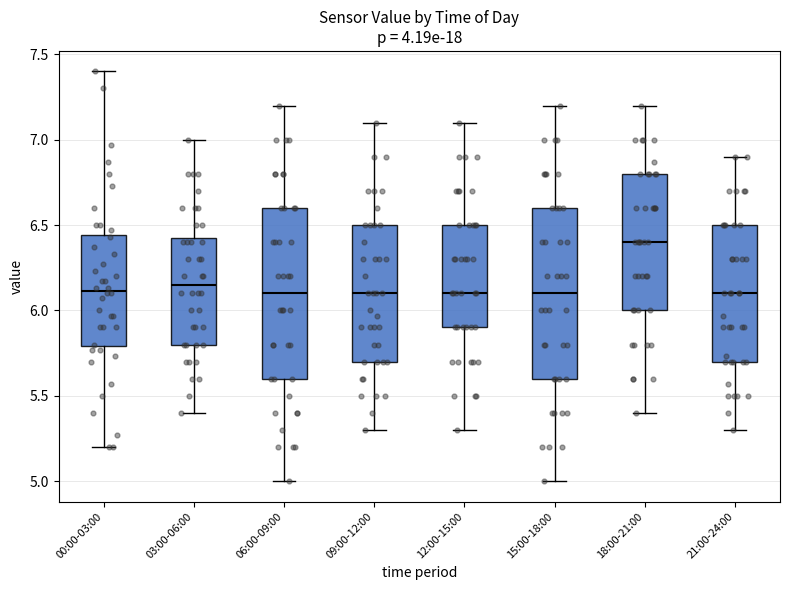

Where does the upper whisker of the box for 18:00-21:00 end on the y-axis? The values are not printed on the chart, so give them approximately, as read against the axis.

7.20